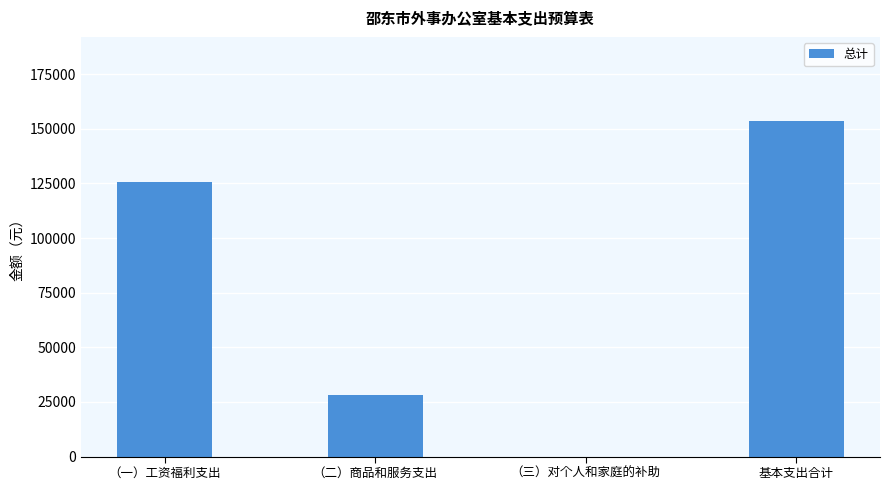

What is the difference between the values at 基本支出合计 and （二）商品和服务支出?

125640